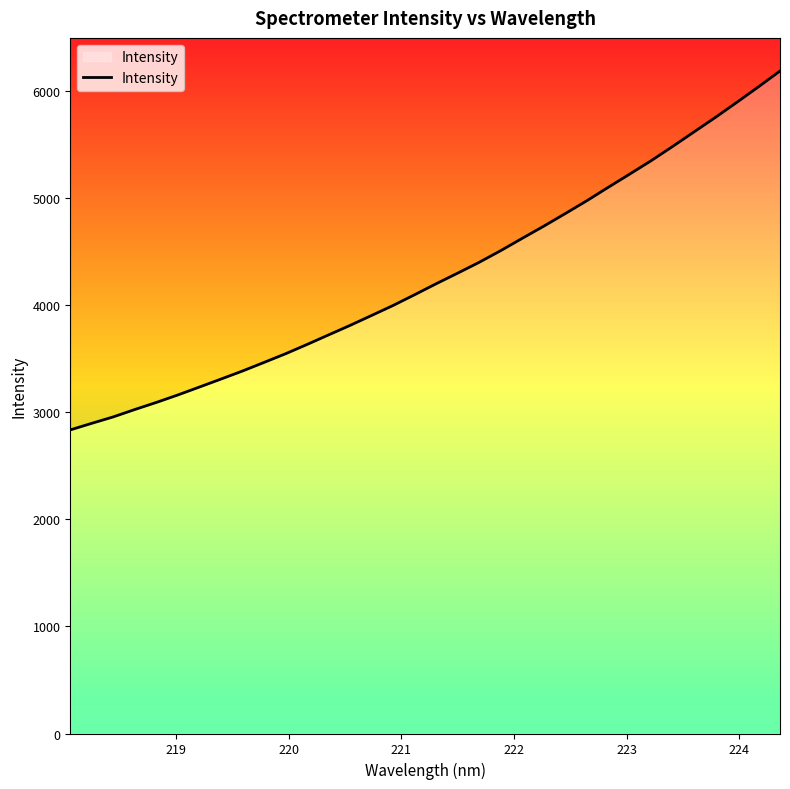

What is the value of the 34th point from the left?

6187.8